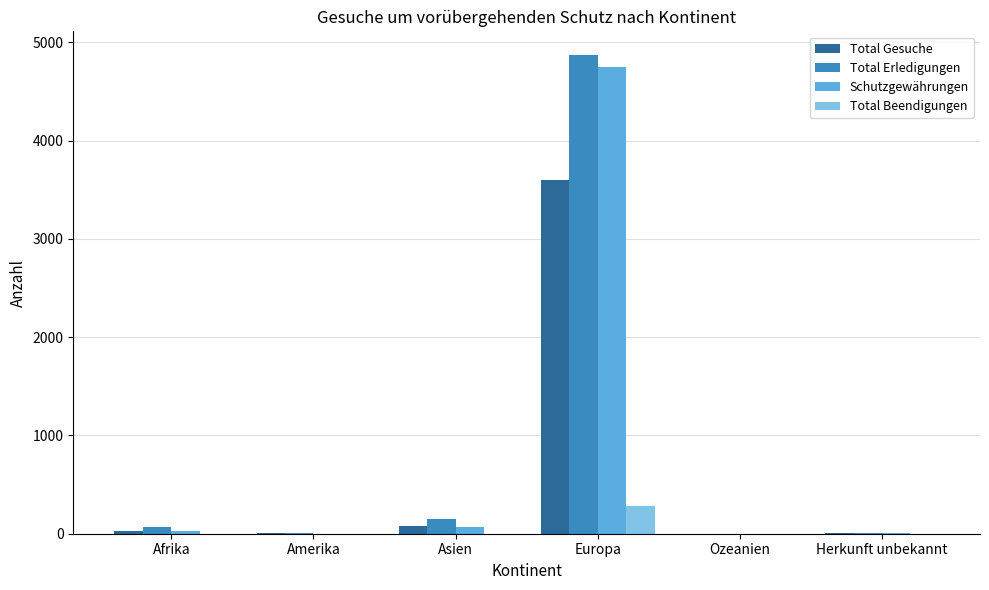

What are all the series names shown in the legend?

Total Gesuche, Total Erledigungen, Schutzgewährungen, Total Beendigungen